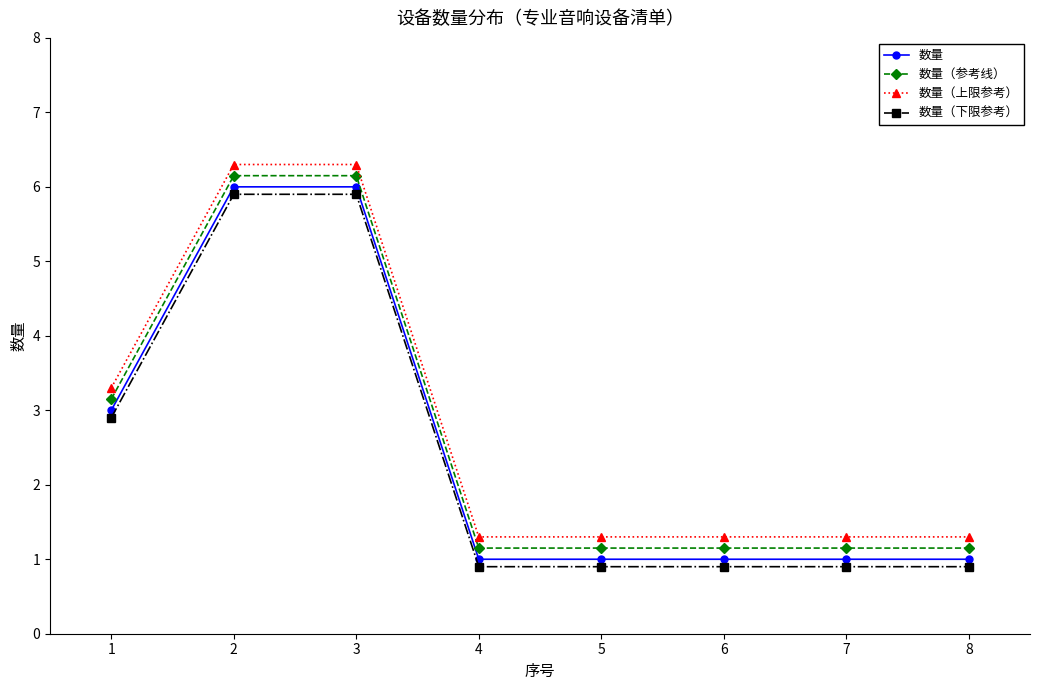

True or false: 数量（参考线） and 数量（上限参考） cross at least once.

False